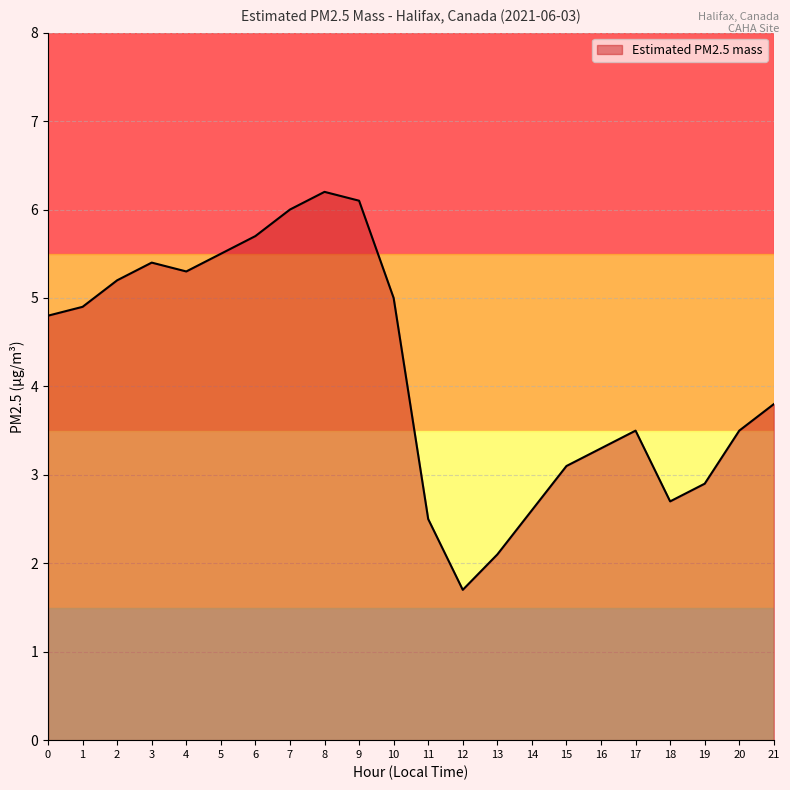

What is the greatest value displayed?

6.2